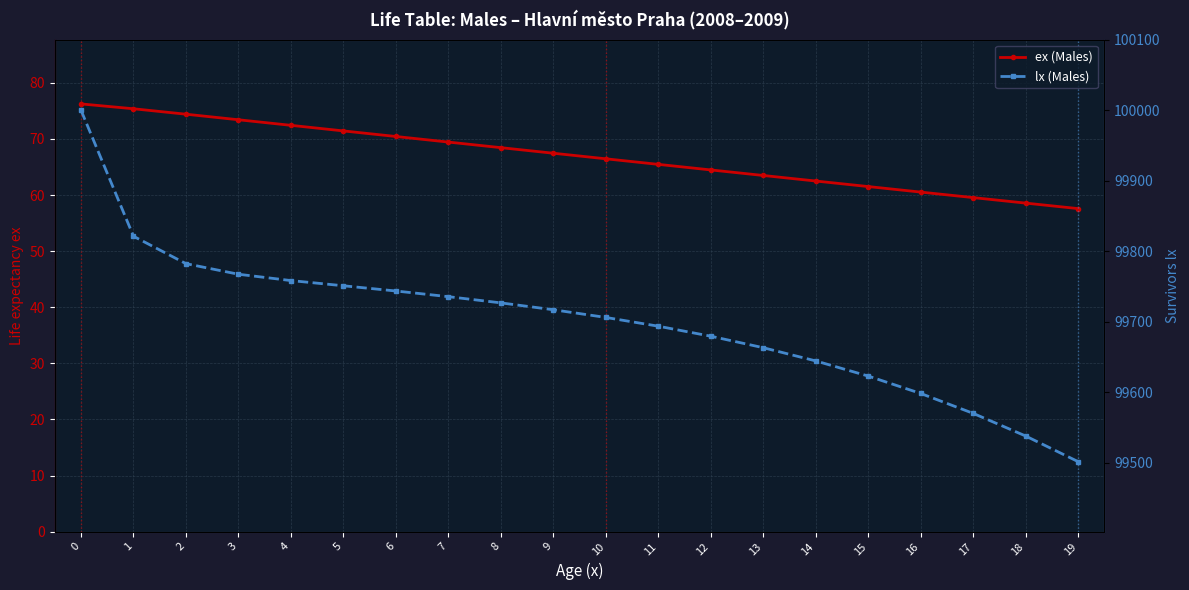

What is the difference between the highest and lowest values at 13?

99599.6